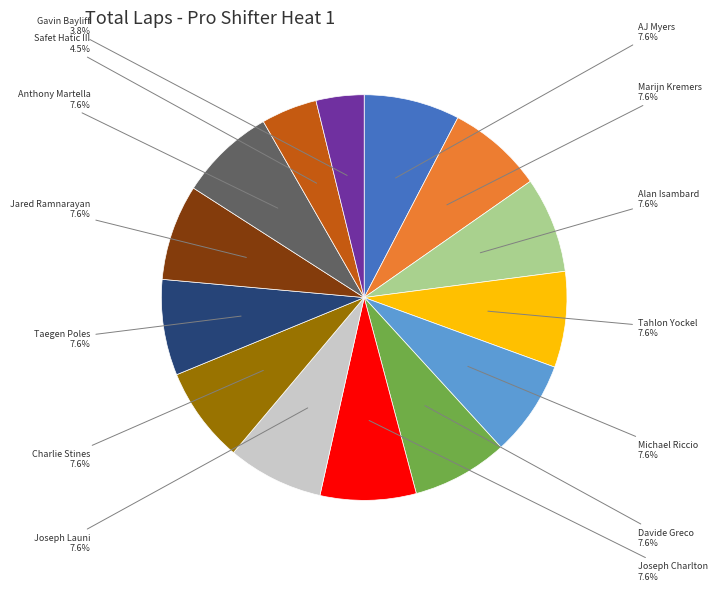

Is there any slice that represents more than half of the pie?

No